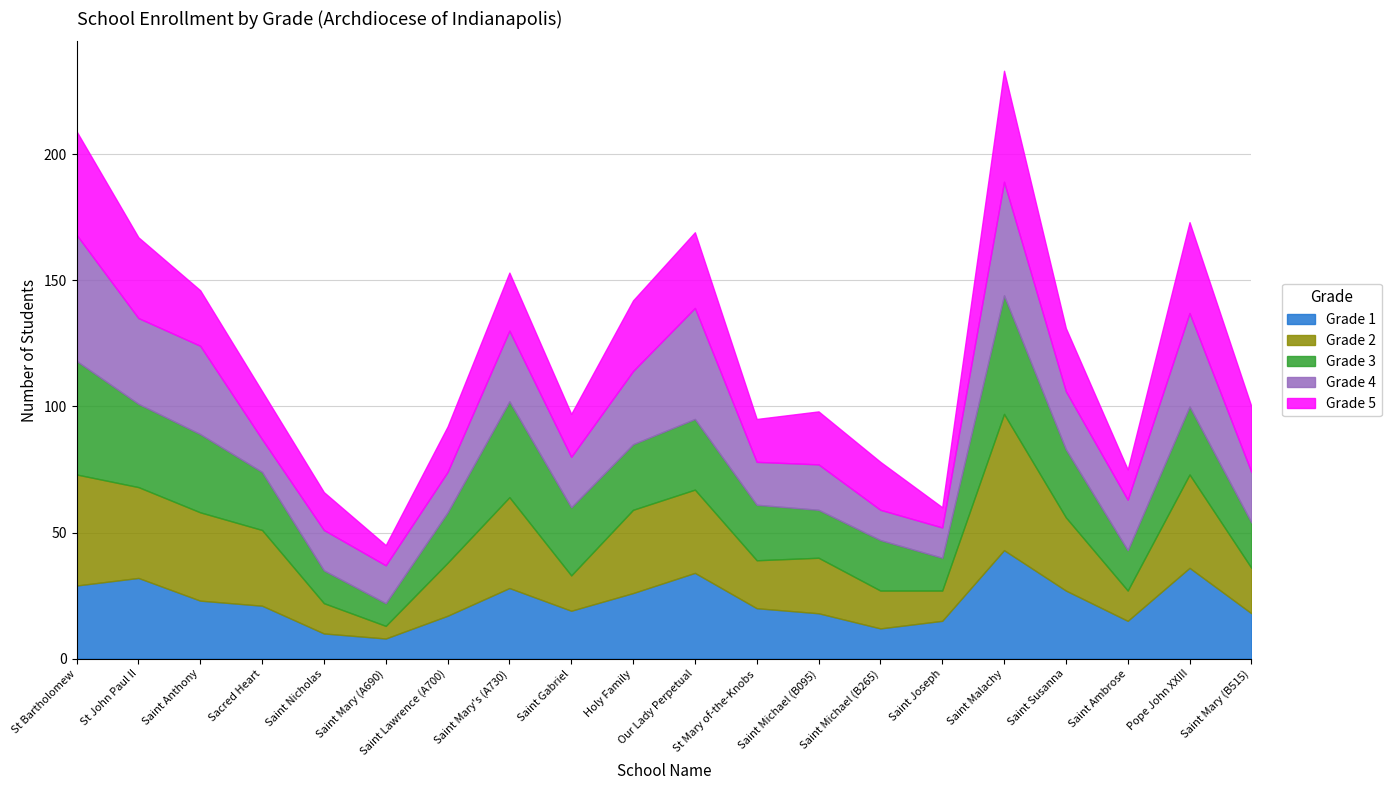

Which series has the largest range (max minus min)?

Grade 2